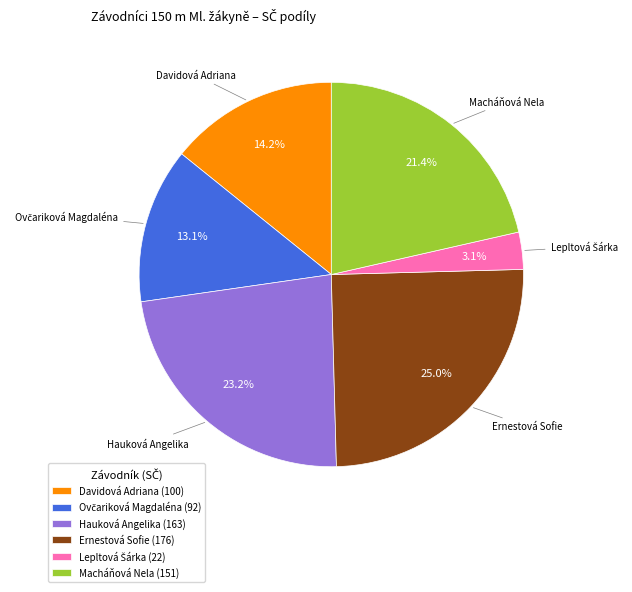

To the nearest percent, what portion does Macháňová Nela represent?

21%